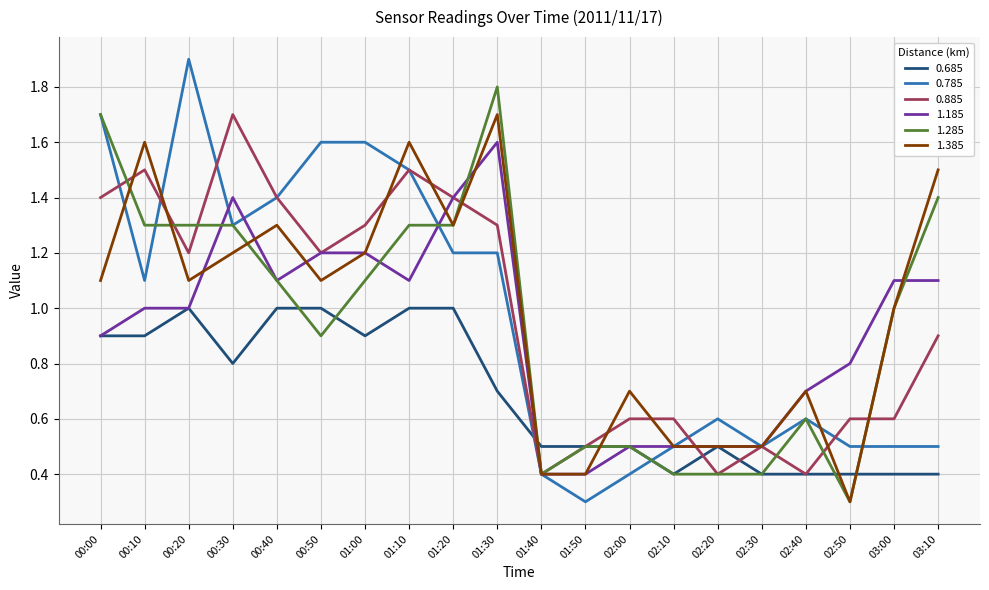

True or false: 1.385 and 0.785 cross at least once.

True